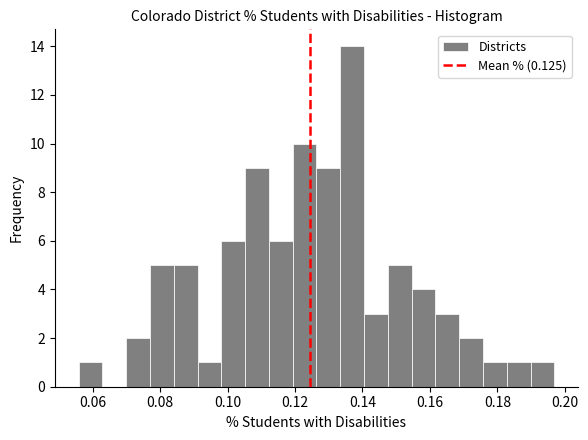

Around what value on the x-axis is the tallest bar? Give the approximate position of its centre, as read against the axis.

0.136